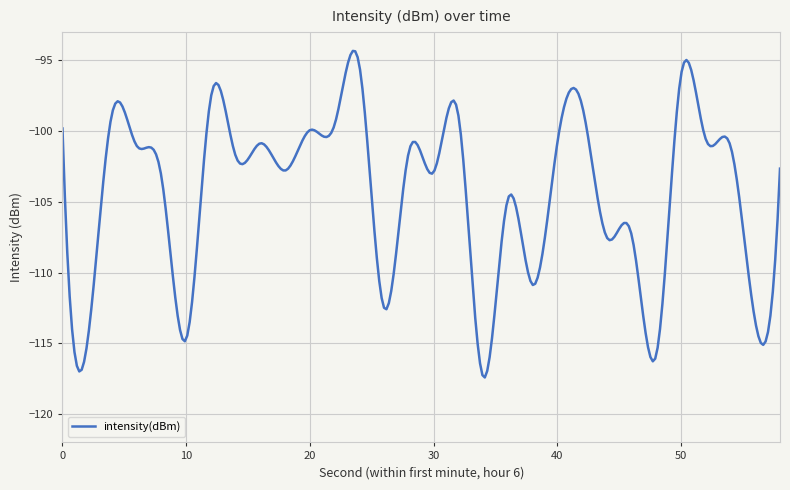

What is the maximum value shown in the chart?

-94.3